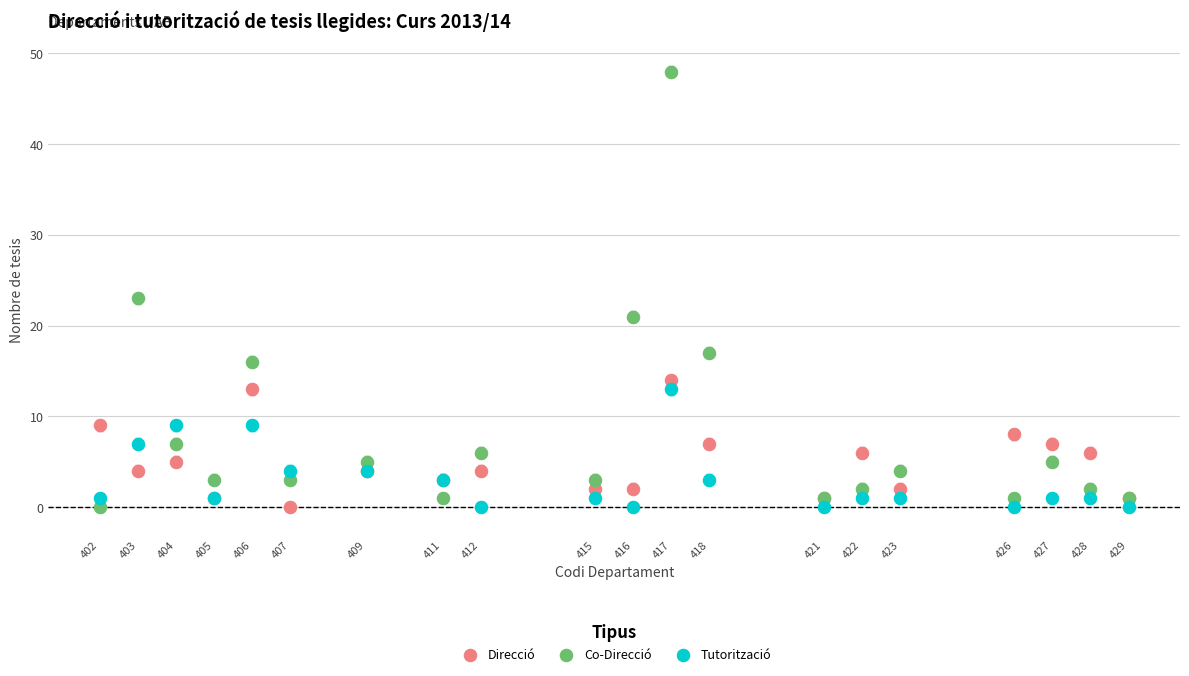

Across all series, what Y value is closest to 24?

23